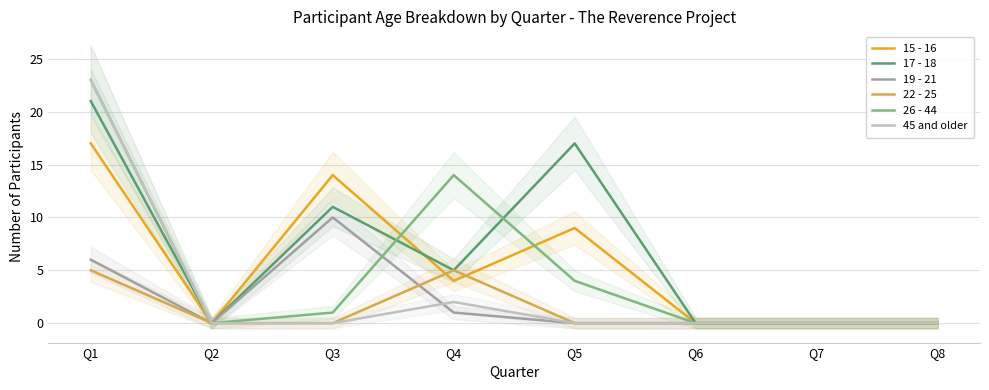

Rank the series at Q7 from highest to lowest value.

15 - 16, 17 - 18, 19 - 21, 22 - 25, 26 - 44, 45 and older